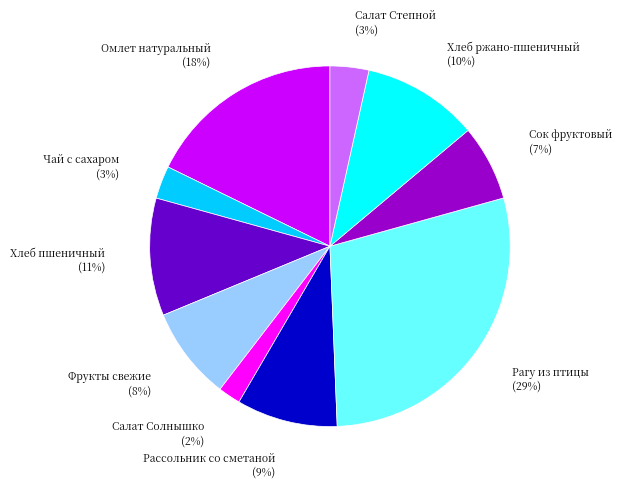

What is the smallest slice in the pie chart?

Салат Солнышко